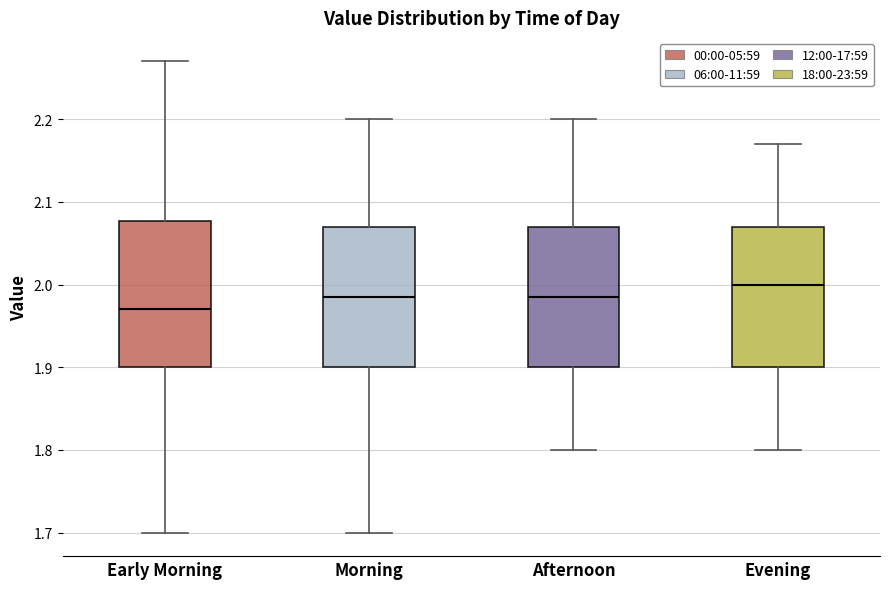

Reading left to right, transcribe this box plot: for each box, give where its median line is, the range the box spans, and where its two whiskers end, as read against the y-axis. The values are not printed on the chart, so give them approximately, as read against the axis.

Early Morning: median 1.97, box 1.90 to 2.08, whiskers 1.70 to 2.27
Morning: median 1.99, box 1.90 to 2.07, whiskers 1.70 to 2.20
Afternoon: median 1.99, box 1.90 to 2.07, whiskers 1.80 to 2.20
Evening: median 2.00, box 1.90 to 2.07, whiskers 1.80 to 2.17